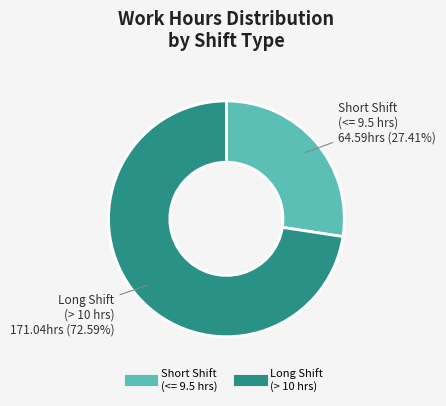

Count the number of slices in the pie.

2